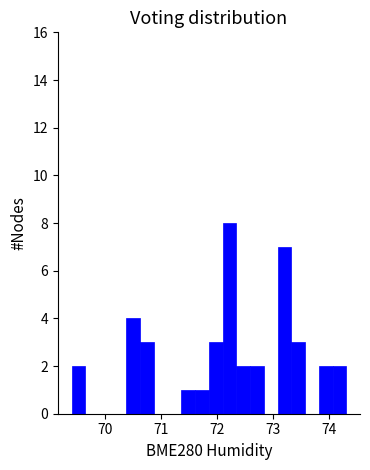

Read against the x-axis, roughly where is the centre of the tallest bar?

72.2